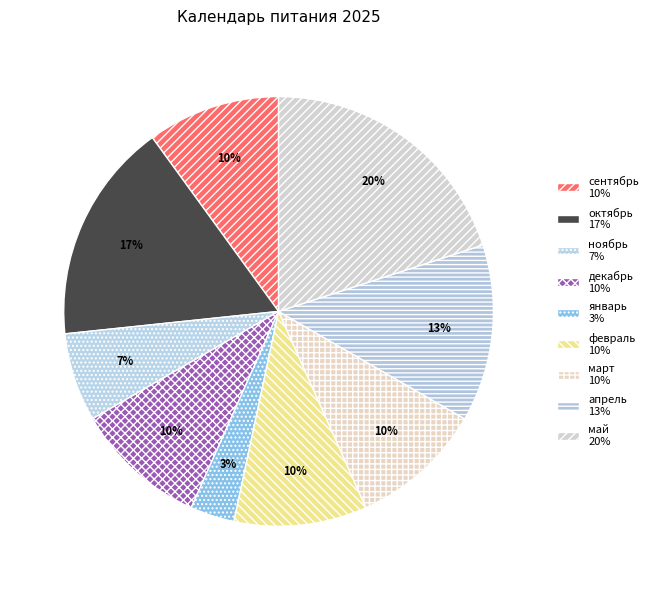

How many slices are in this pie chart?

9